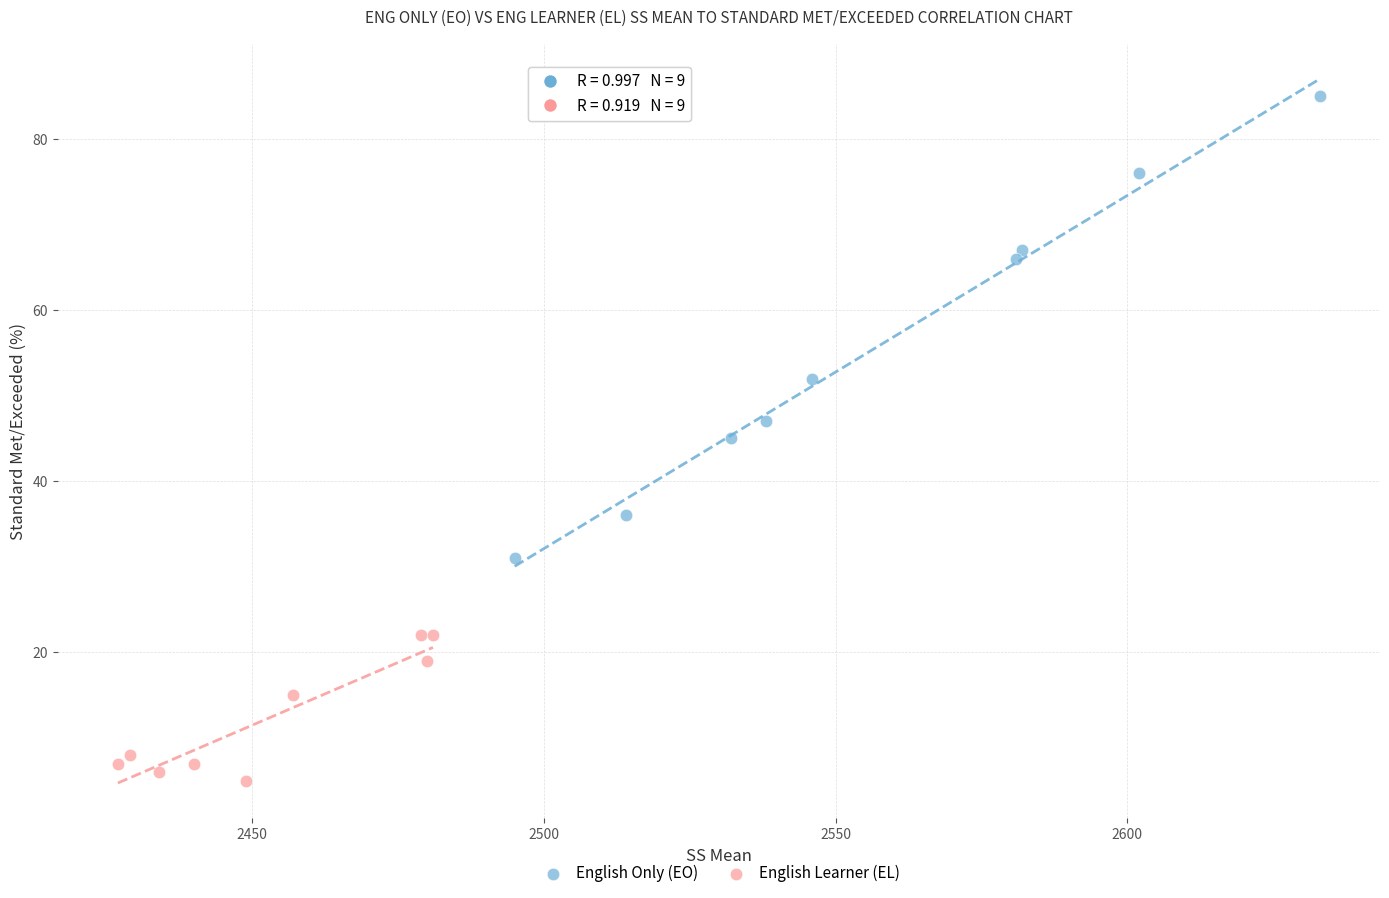

Which series contains the highest Y value?

English Only (EO)